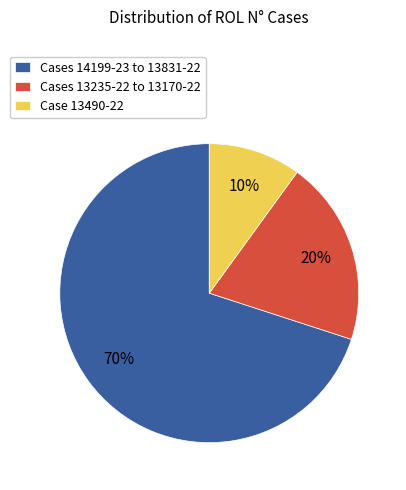

Do Cases 13235-22 to 13170-22 and Cases 14199-23 to 13831-22 together represent more than half of the pie?

Yes